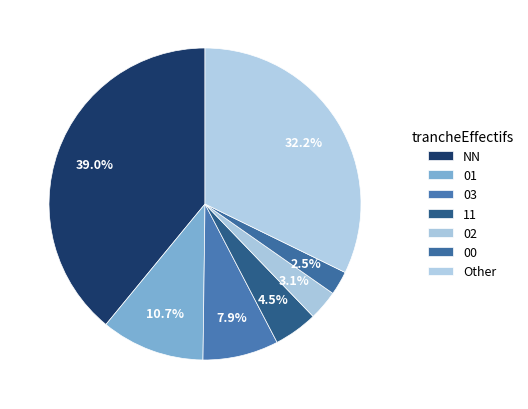

Do 03 and 01 together represent more than half of the pie?

No